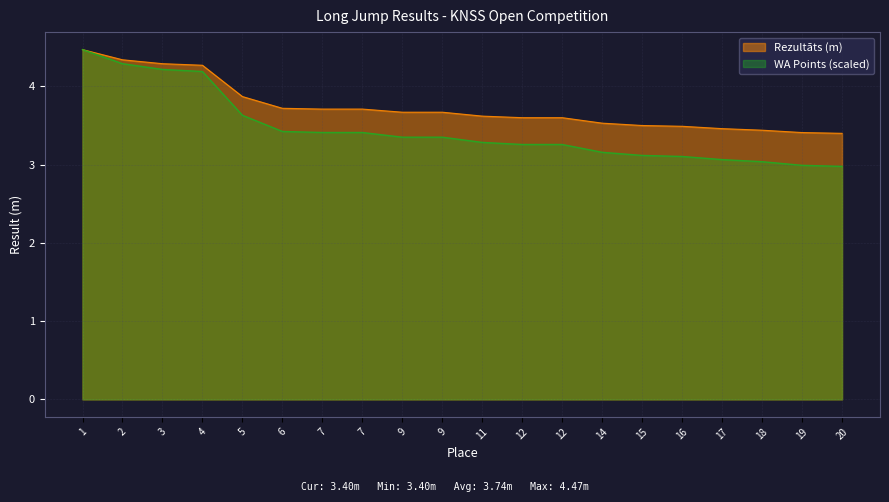

Is it true that Rezultāts (m) equals 3.4 at 20?

True